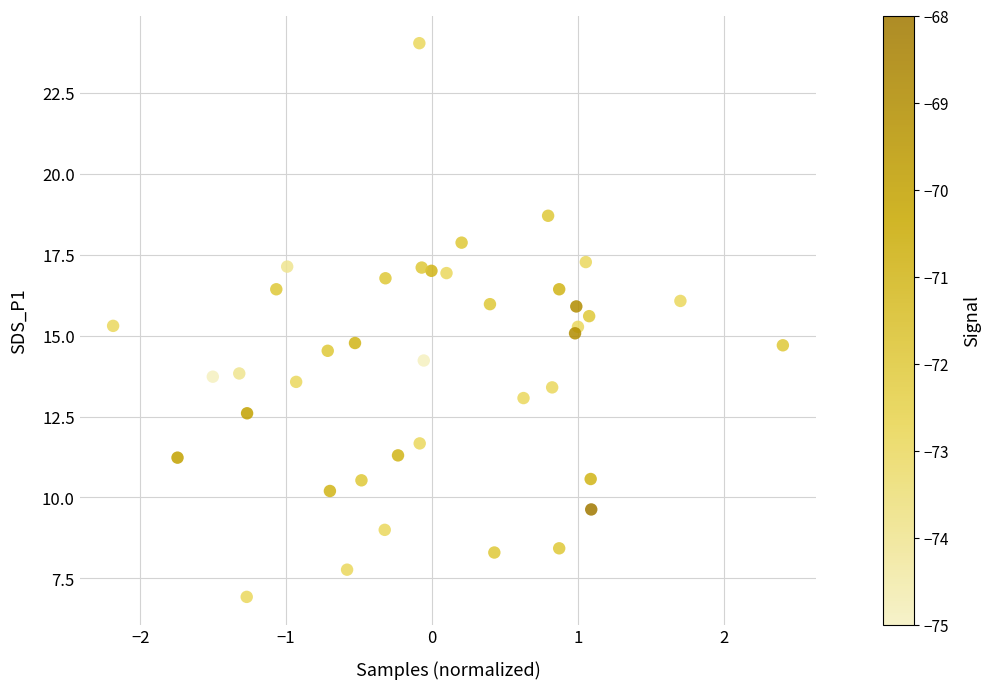

What is the range of X values (max minus min)?

4.6